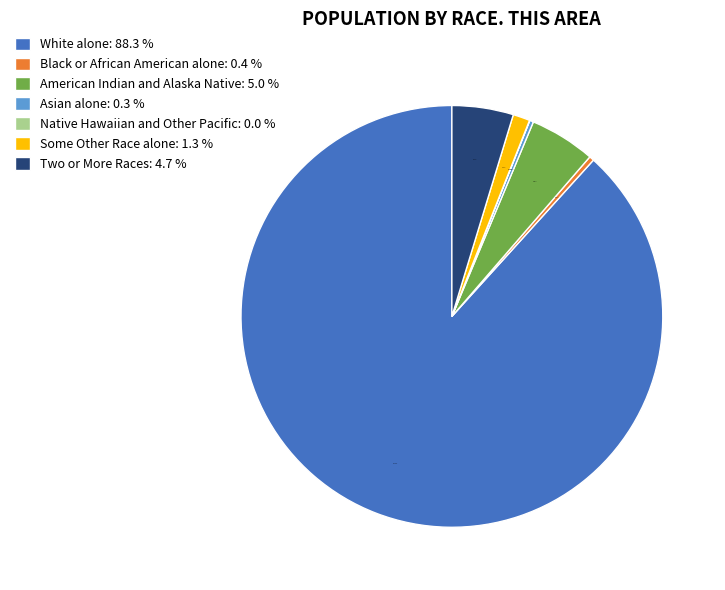

Combined, do Some Other Race alone: 1.3 % and Asian alone: 0.3 % account for over 50%?

No